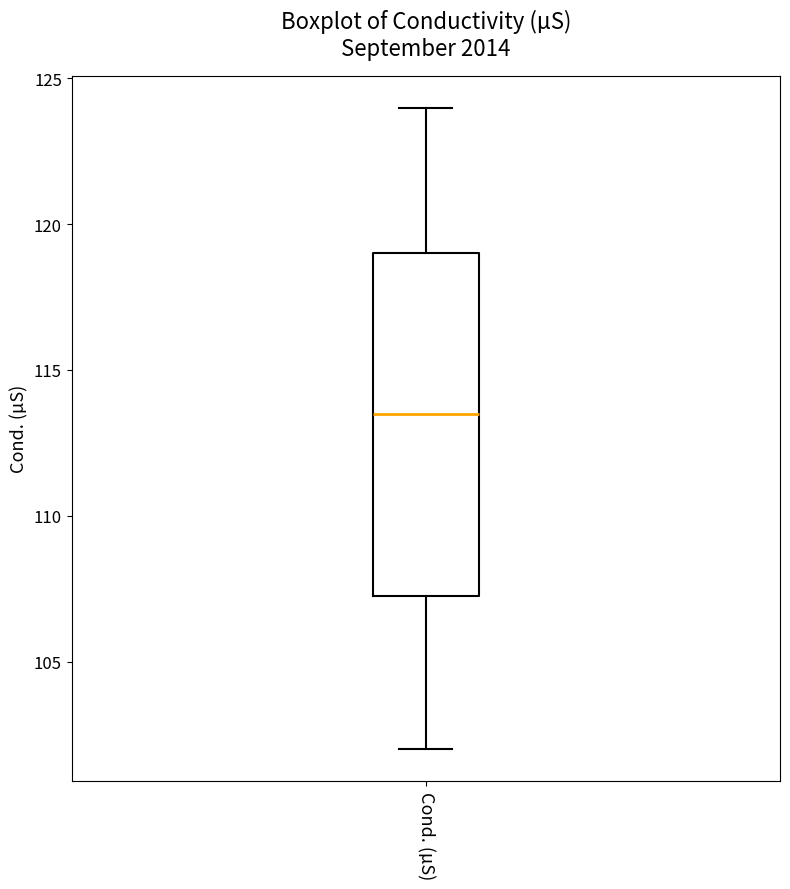

Read this box plot against the y-axis: the position of the median line, the range covered by the box, and the ends of both whiskers. The values are not printed on the chart, so give them approximately, as read against the axis.

median 113.5, box 107.5 to 119.0, whiskers 102.0 to 124.0